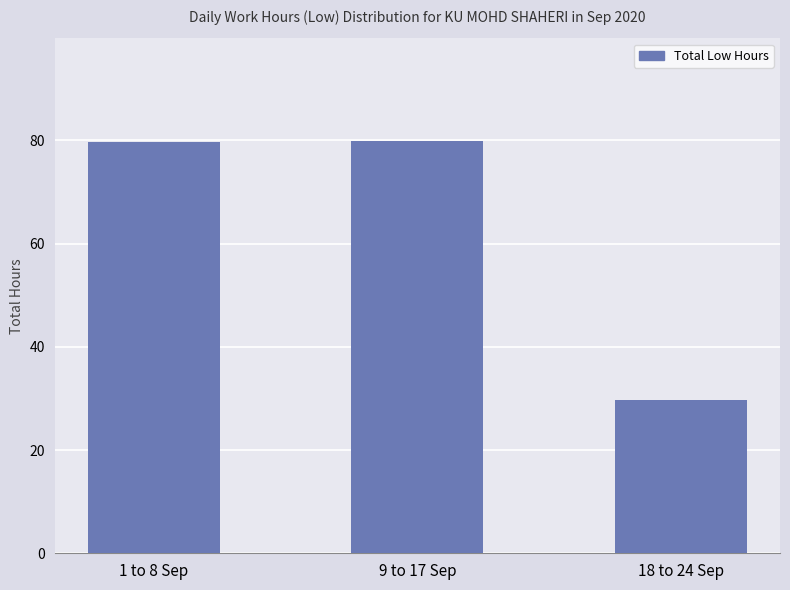

The chart shows a value of 12.0 at 18 to 24 Sep. True or false?

False